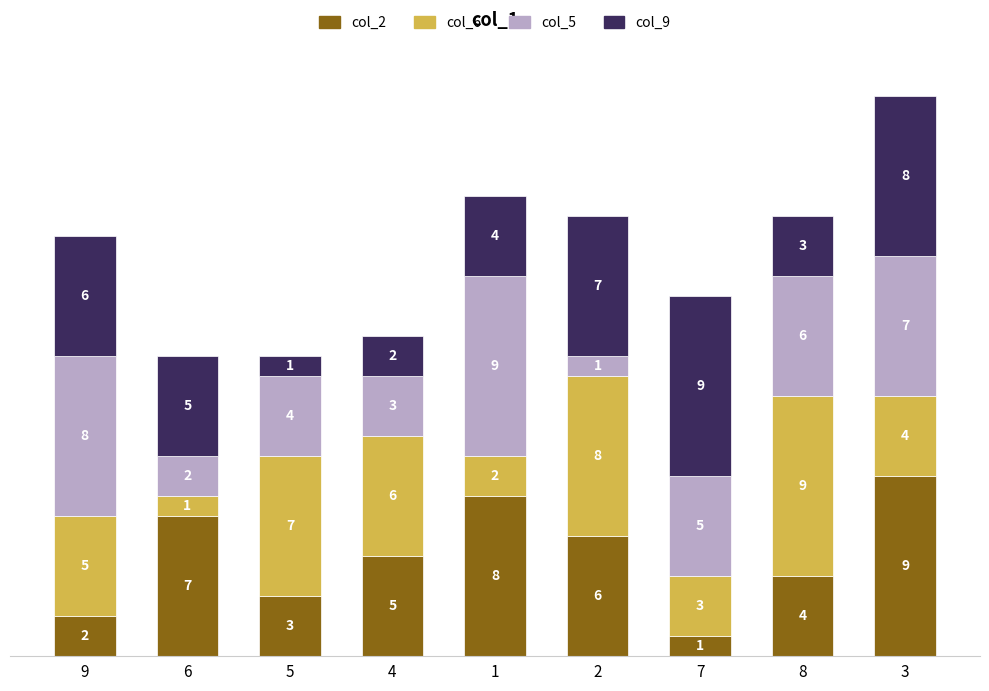

What is the sum of the col_2 values at 8 and 4?

9